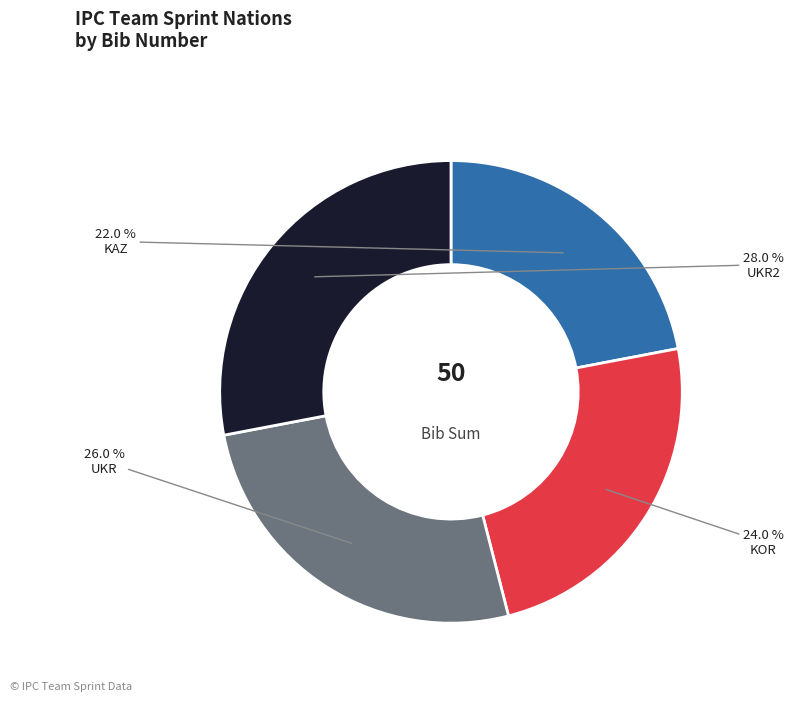

What is the smallest slice in the pie chart?

KAZ